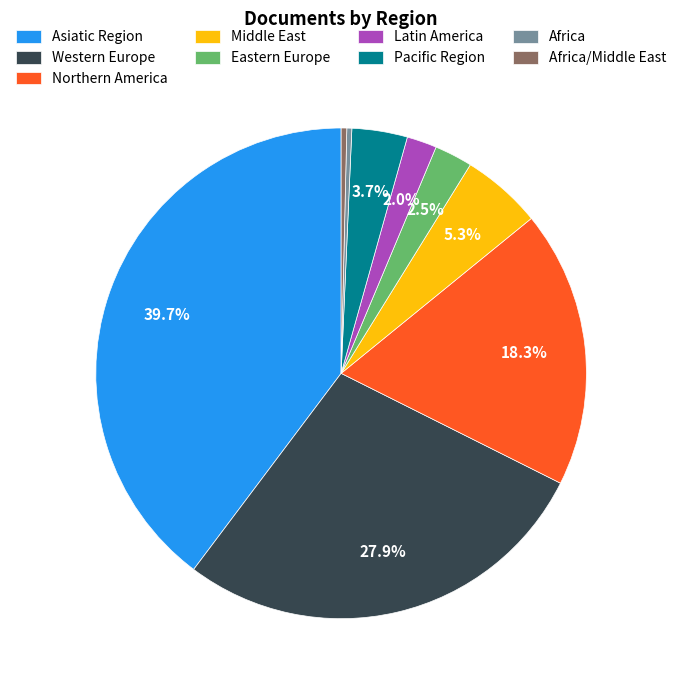

Is there a majority slice in this chart?

No